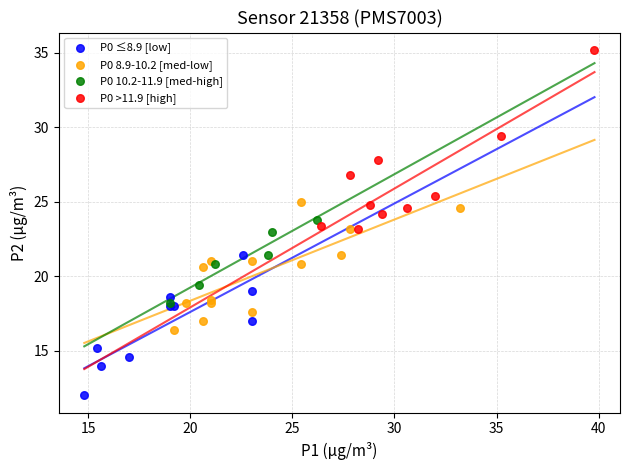

Which series reaches the maximum Y coordinate?

P0 >11.9 [high]